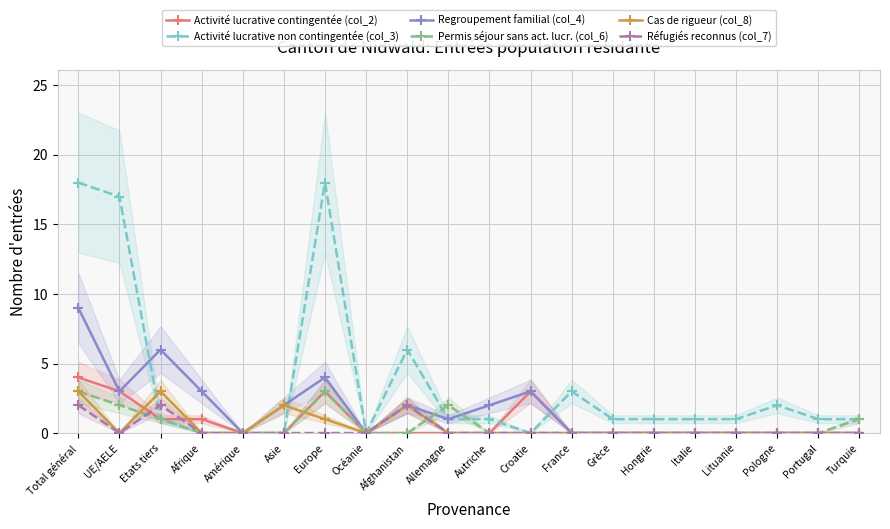

How many categories are shown in the chart?

20